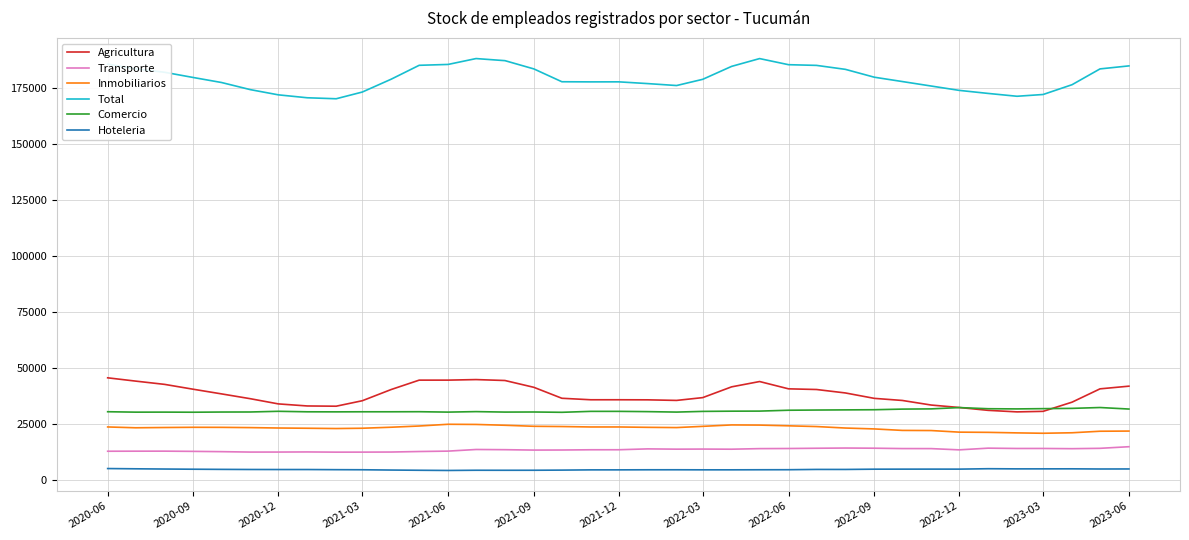

What is the smallest value displayed?

4383